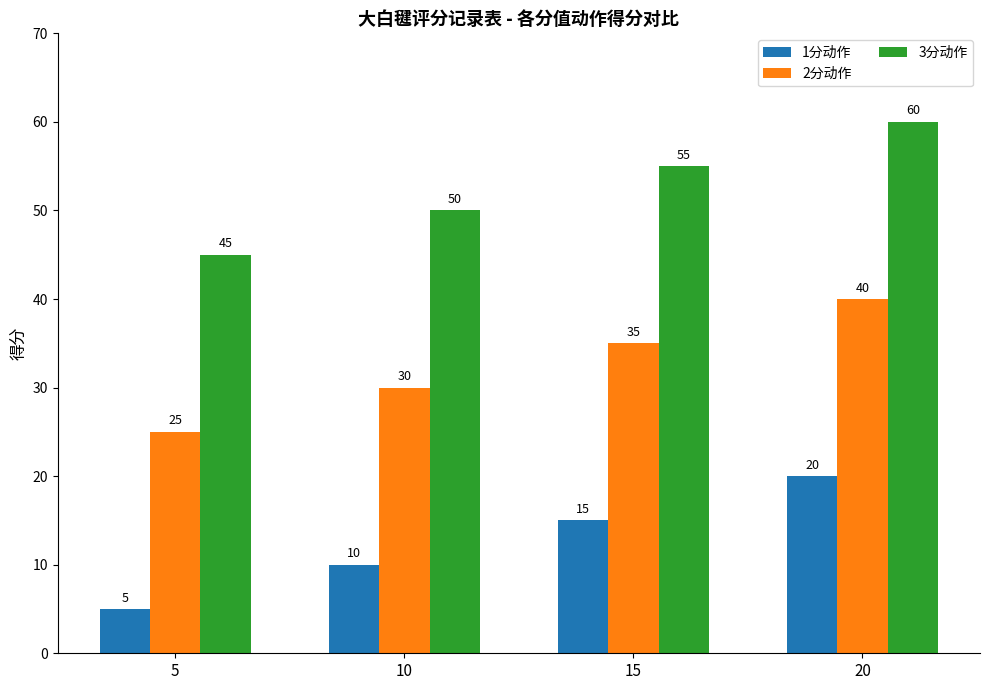

What is the spread (max minus min) of values at 20?

40